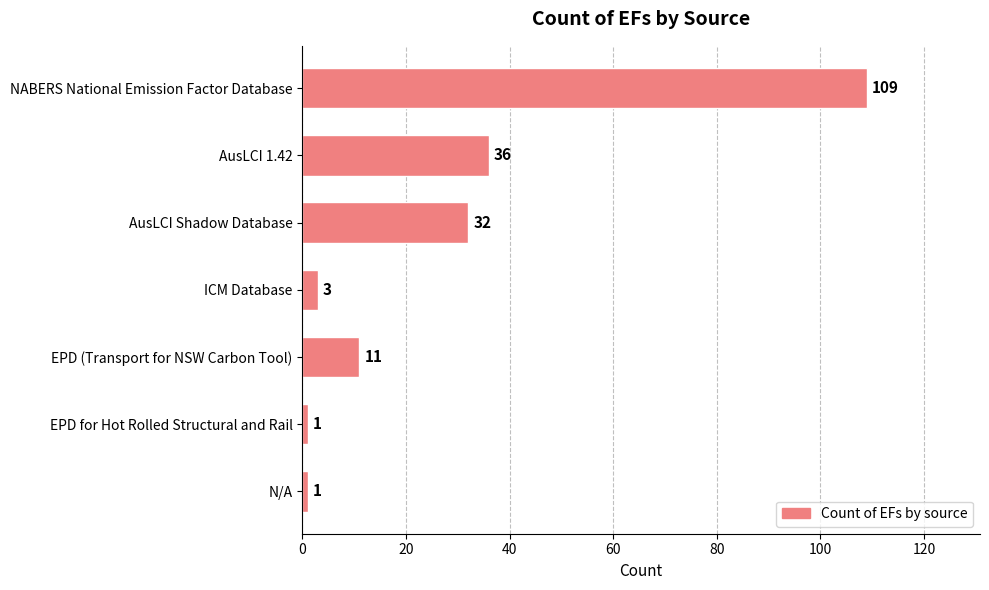

Are the bars grouped side by side (vs. stacked)?

No